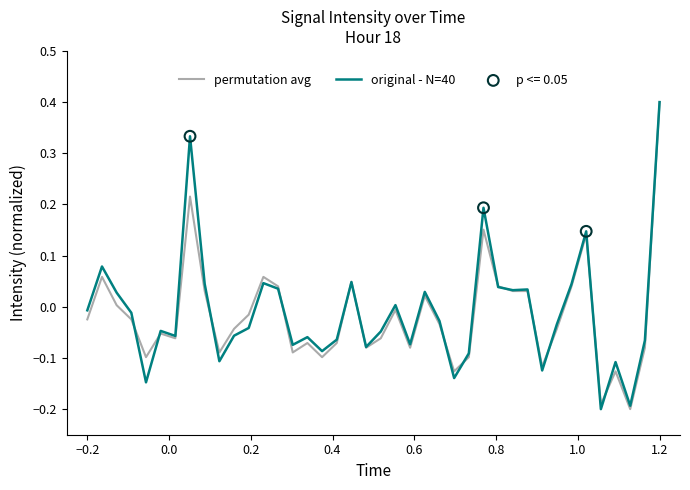

What is the highest value of the original - N=40 series?

0.4